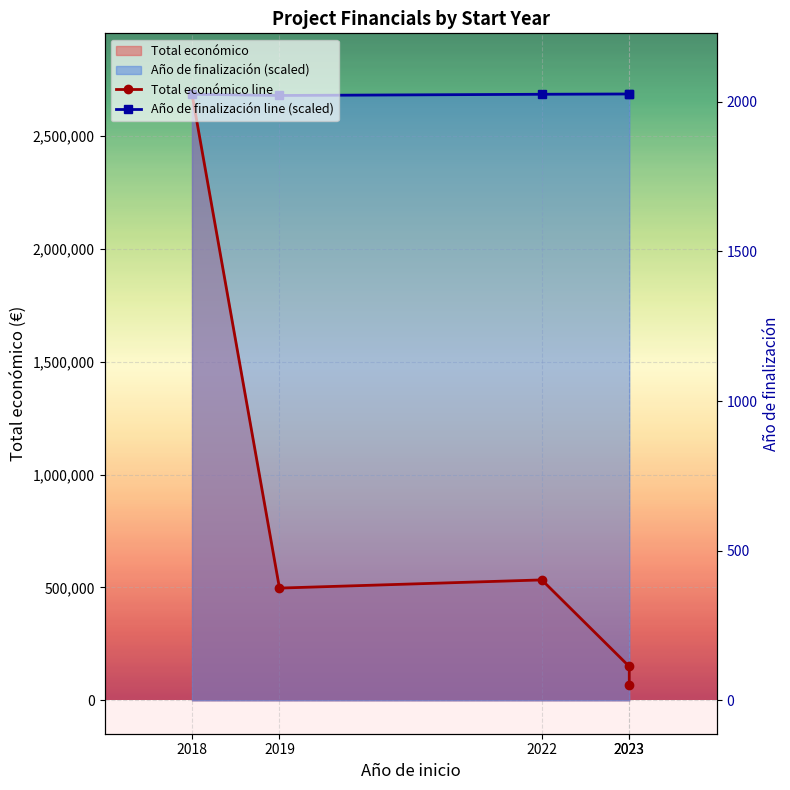

At which category does Total económico line reach its first local peak?

2022